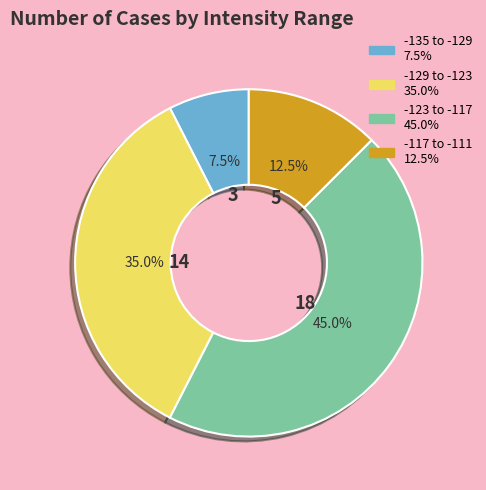

Does any single category account for the majority?

No